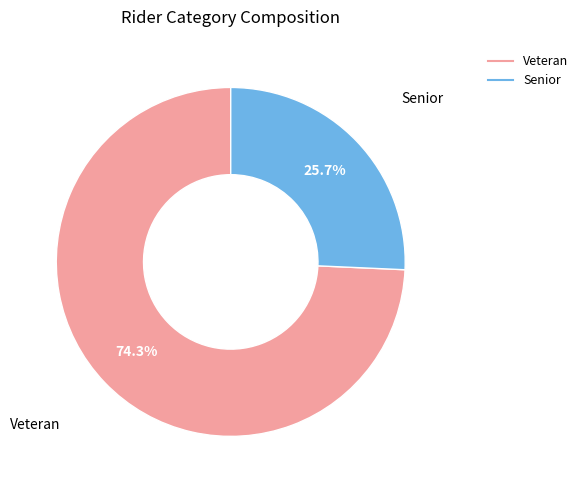

To the nearest percent, what percentage of the pie is Senior?

26%